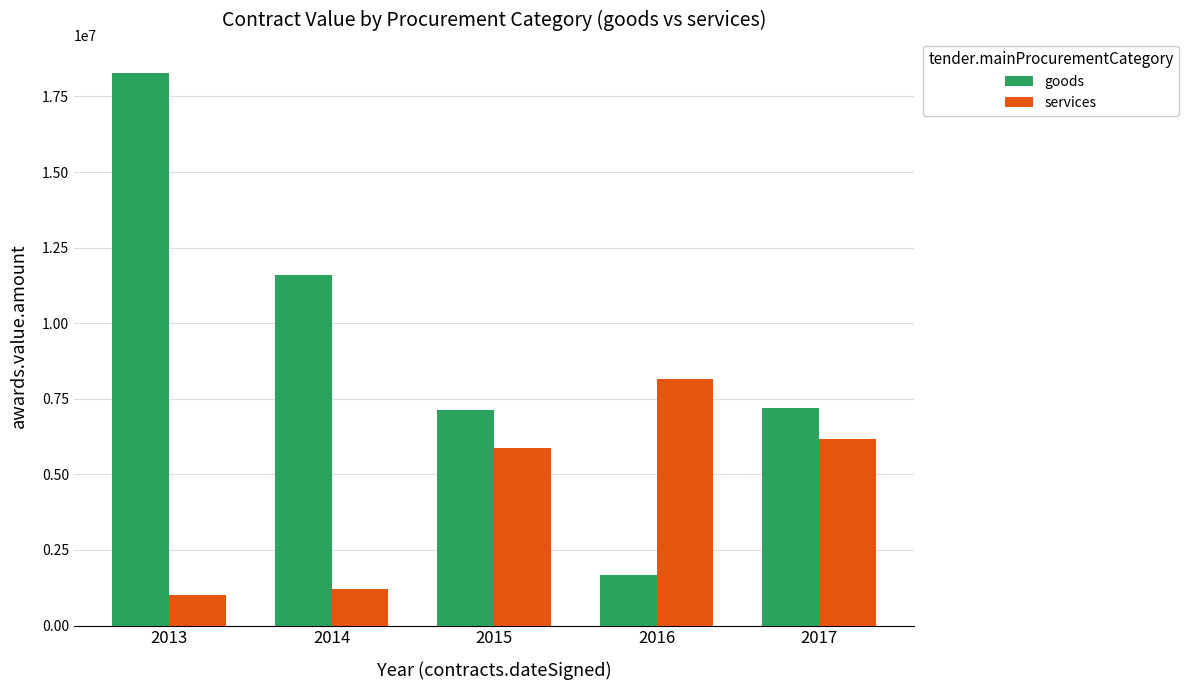

Which label corresponds to the smallest value in the chart?

2013